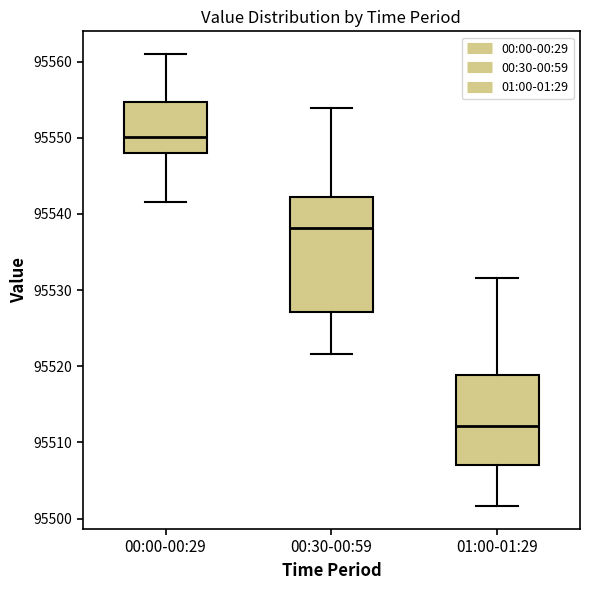

Where does the upper whisker of the box for 00:30-00:59 end on the y-axis? The values are not printed on the chart, so give them approximately, as read against the axis.

95554